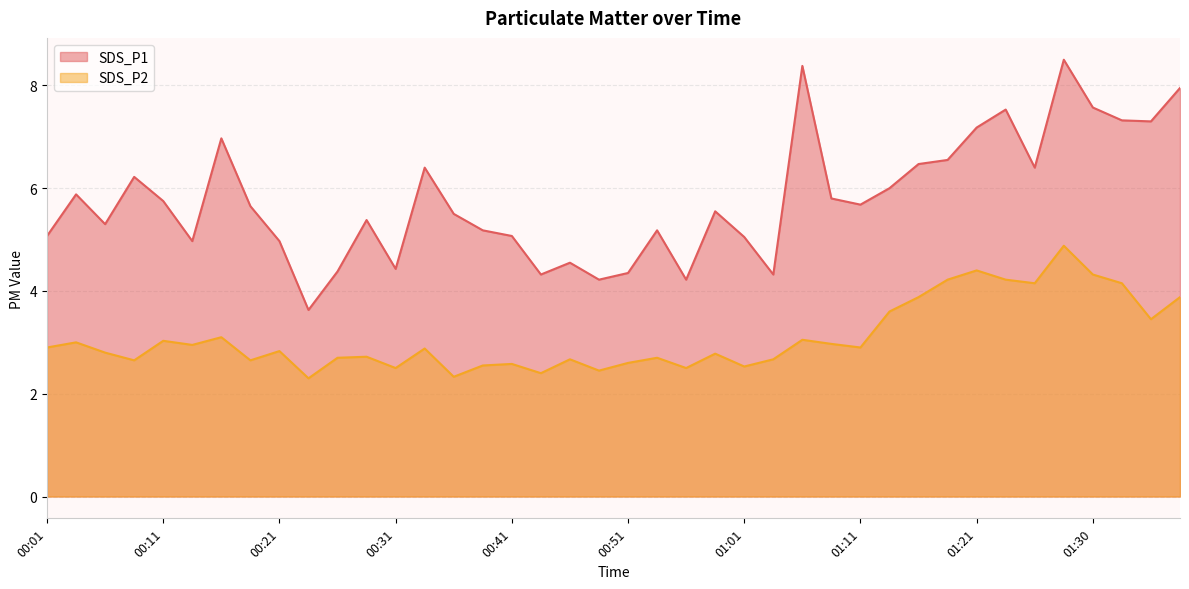

At which category does the chart reach its minimum across all series?

00:24